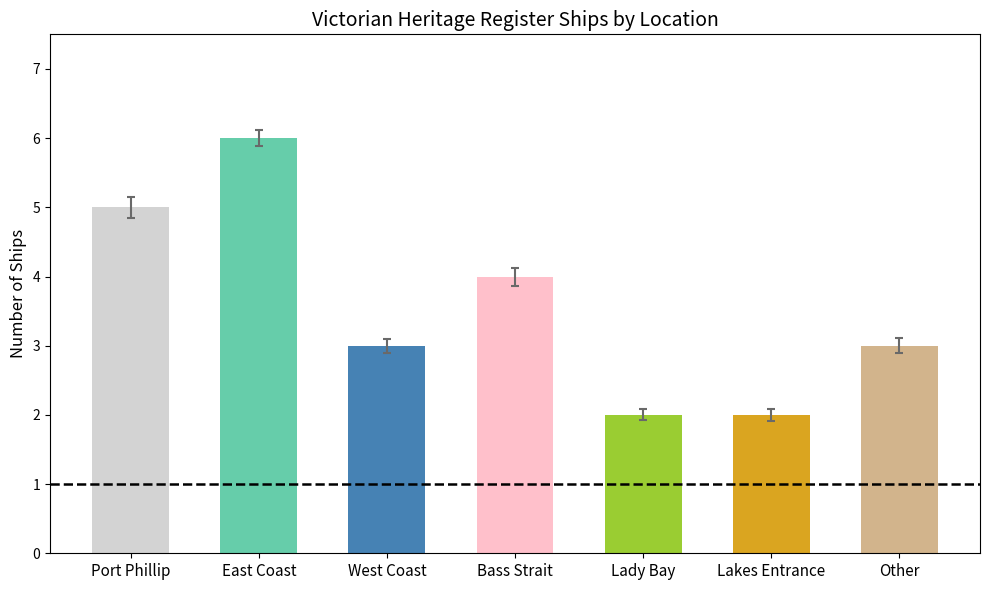

Reading right to left, transcribe all the data shown in this chart.

3	2	2	4	3	6	5